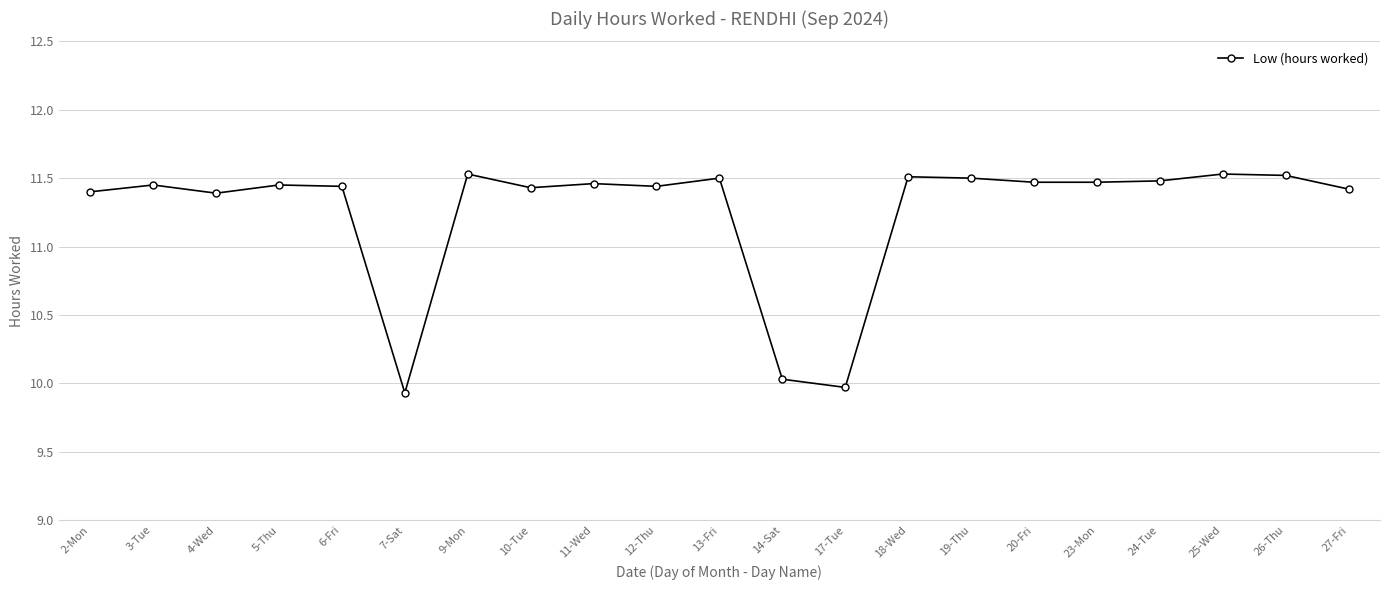

Where is the first local minimum?

4-Wed